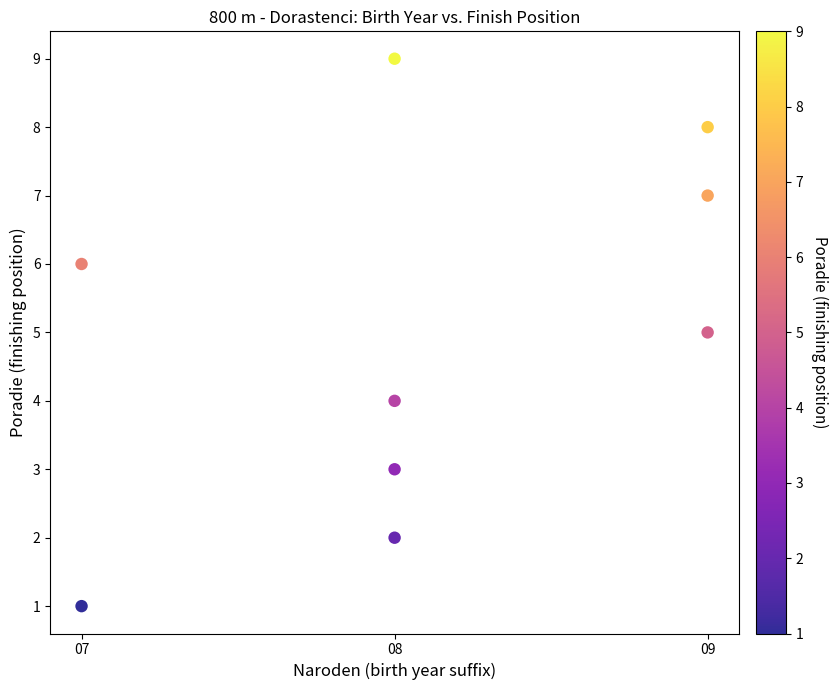

What is the average Y value?

5